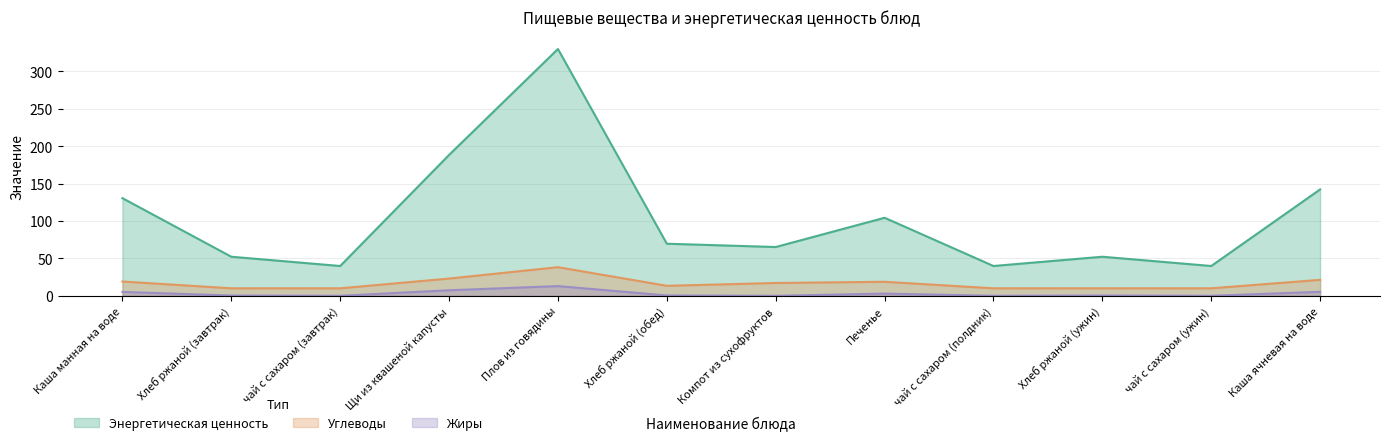

What are all the series names shown in the legend?

Энергетическая ценность, Углеводы, Жиры